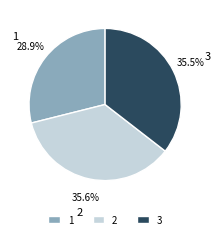

Is it true that 3 is 42% of the pie?

False